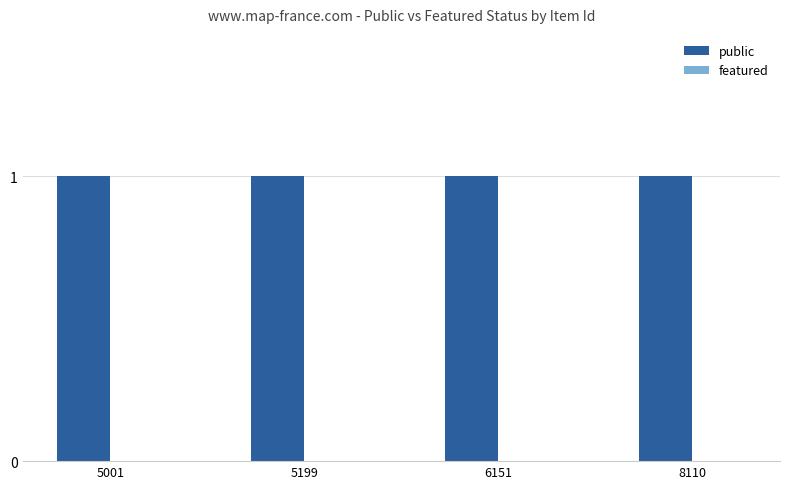

What is the total value across all series at 5001?

1